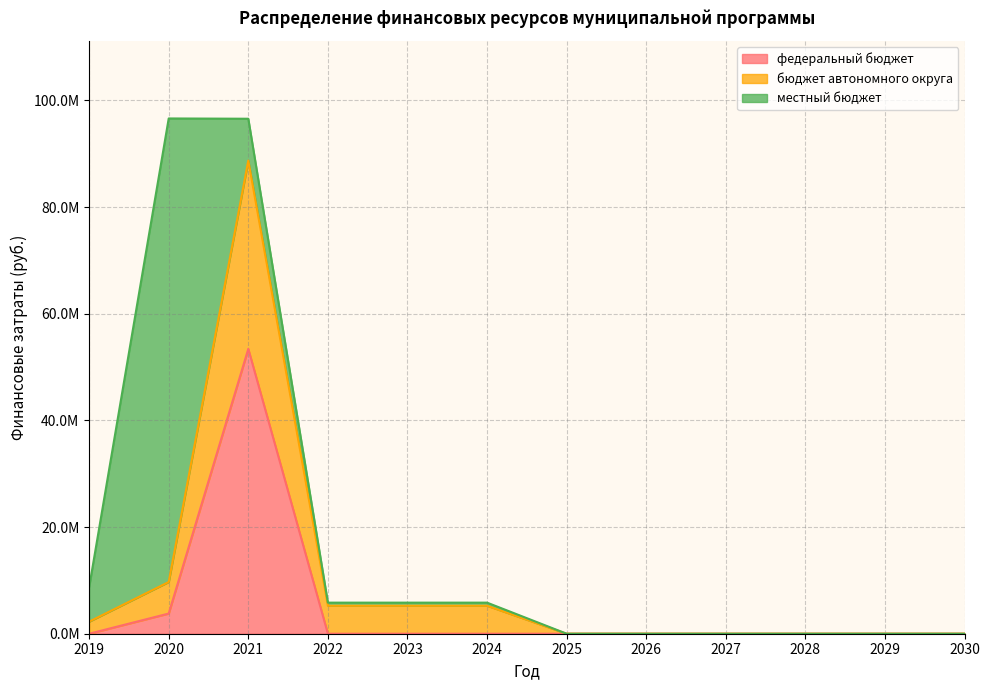

How many interior local peaks does the всего series have?

1